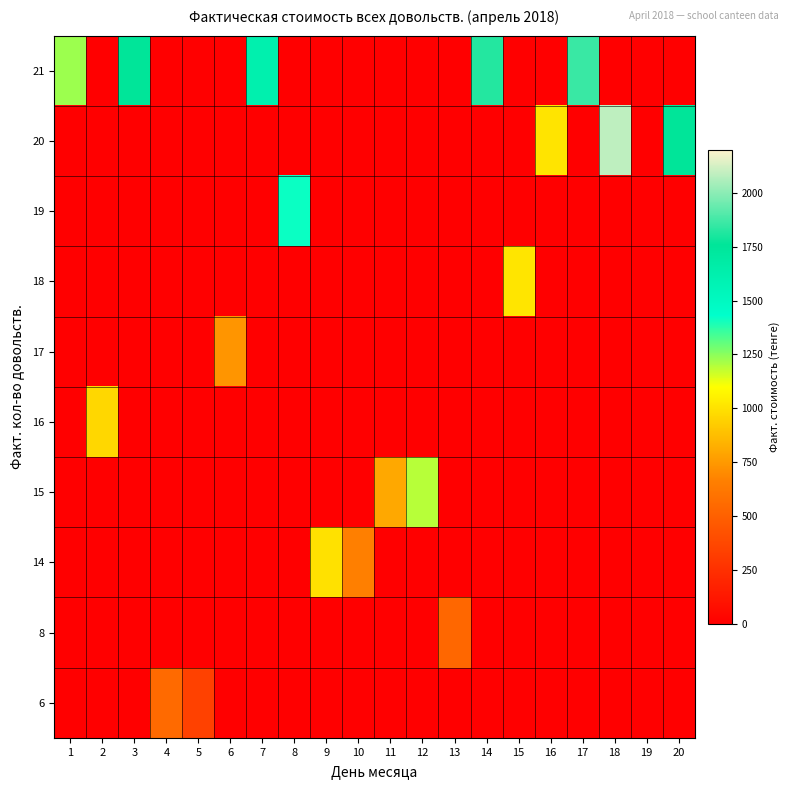

Reading right to left, list all the values displayed in this chart.

21: 20=0.0	19=0.0	18=0.0	17=1857.9	16=0.0	15=0.0	14=1817.8	13=0.0	12=0.0	11=0.0	10=0.0	9=0.0	8=0.0	7=1623.7	6=0.0	5=0.0	4=0.0	3=1756.2	2=0.0	1=1227.7
20: 20=1757.4	19=0.0	18=2087.2	17=0.0	16=1008.6	15=0.0	14=0.0	13=0.0	12=0.0	11=0.0	10=0.0	9=0.0	8=0.0	7=0.0	6=0.0	5=0.0	4=0.0	3=0.0	2=0.0	1=0.0
19: 20=0.0	19=0.0	18=0.0	17=0.0	16=0.0	15=0.0	14=0.0	13=0.0	12=0.0	11=0.0	10=0.0	9=0.0	8=1414.7	7=0.0	6=0.0	5=0.0	4=0.0	3=0.0	2=0.0	1=0.0
18: 20=0.0	19=0.0	18=0.0	17=0.0	16=0.0	15=1011.8	14=0.0	13=0.0	12=0.0	11=0.0	10=0.0	9=0.0	8=0.0	7=0.0	6=0.0	5=0.0	4=0.0	3=0.0	2=0.0	1=0.0
17: 20=0.0	19=0.0	18=0.0	17=0.0	16=0.0	15=0.0	14=0.0	13=0.0	12=0.0	11=0.0	10=0.0	9=0.0	8=0.0	7=0.0	6=736.1	5=0.0	4=0.0	3=0.0	2=0.0	1=0.0
16: 20=0.0	19=0.0	18=0.0	17=0.0	16=0.0	15=0.0	14=0.0	13=0.0	12=0.0	11=0.0	10=0.0	9=0.0	8=0.0	7=0.0	6=0.0	5=0.0	4=0.0	3=0.0	2=964.3	1=0.0
15: 20=0.0	19=0.0	18=0.0	17=0.0	16=0.0	15=0.0	14=0.0	13=0.0	12=1193.7	11=800.9	10=0.0	9=0.0	8=0.0	7=0.0	6=0.0	5=0.0	4=0.0	3=0.0	2=0.0	1=0.0
14: 20=0.0	19=0.0	18=0.0	17=0.0	16=0.0	15=0.0	14=0.0	13=0.0	12=0.0	11=0.0	10=660.7	9=998.2	8=0.0	7=0.0	6=0.0	5=0.0	4=0.0	3=0.0	2=0.0	1=0.0
8: 20=0.0	19=0.0	18=0.0	17=0.0	16=0.0	15=0.0	14=0.0	13=532.9	12=0.0	11=0.0	10=0.0	9=0.0	8=0.0	7=0.0	6=0.0	5=0.0	4=0.0	3=0.0	2=0.0	1=0.0
6: 20=0.0	19=0.0	18=0.0	17=0.0	16=0.0	15=0.0	14=0.0	13=0.0	12=0.0	11=0.0	10=0.0	9=0.0	8=0.0	7=0.0	6=0.0	5=342.3	4=554.2	3=0.0	2=0.0	1=0.0